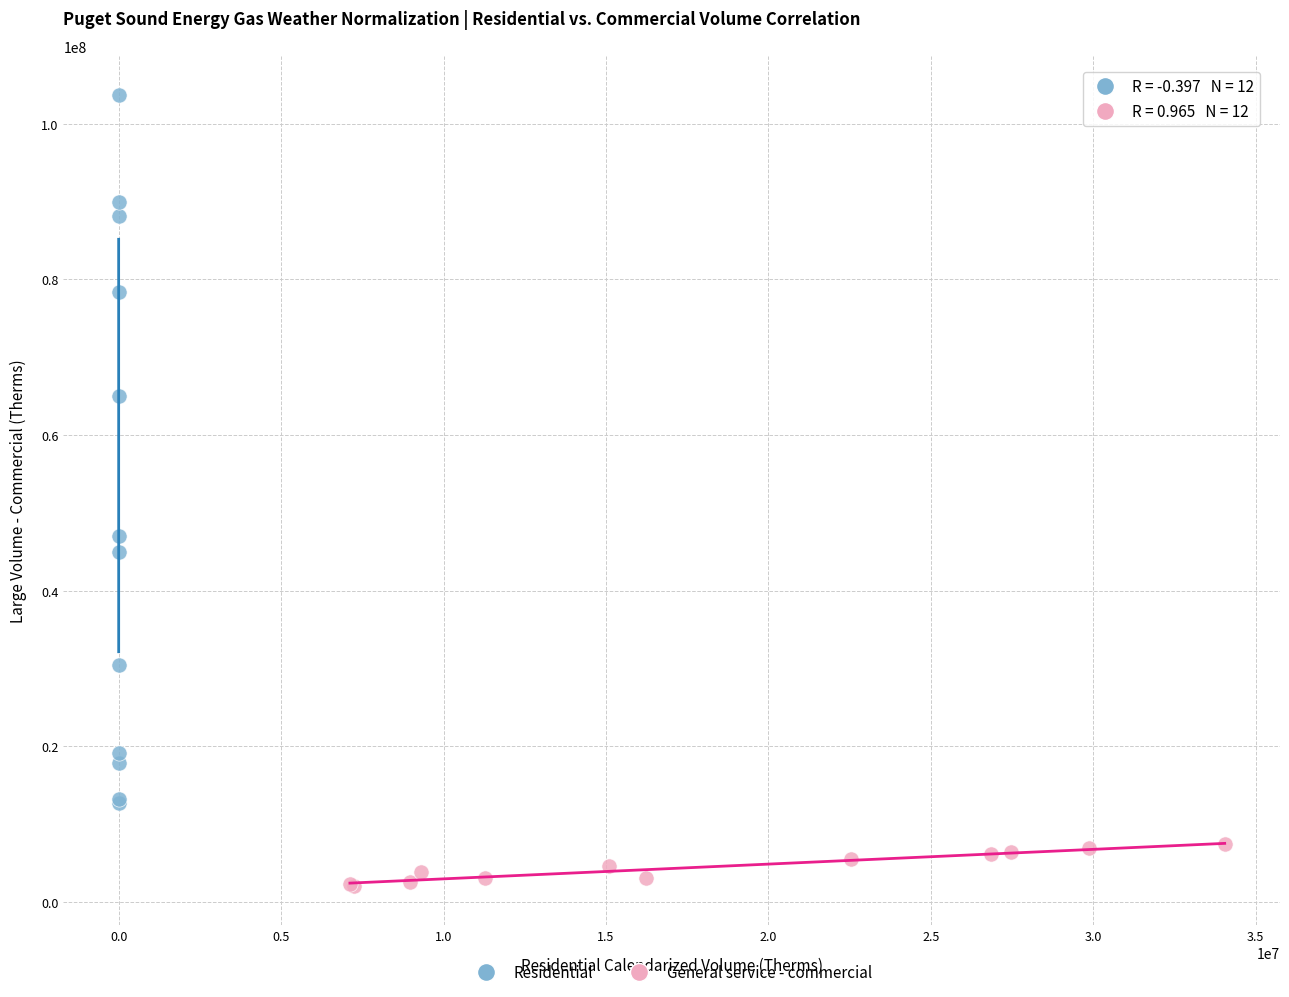

Which series reaches the maximum Y coordinate?

Residential